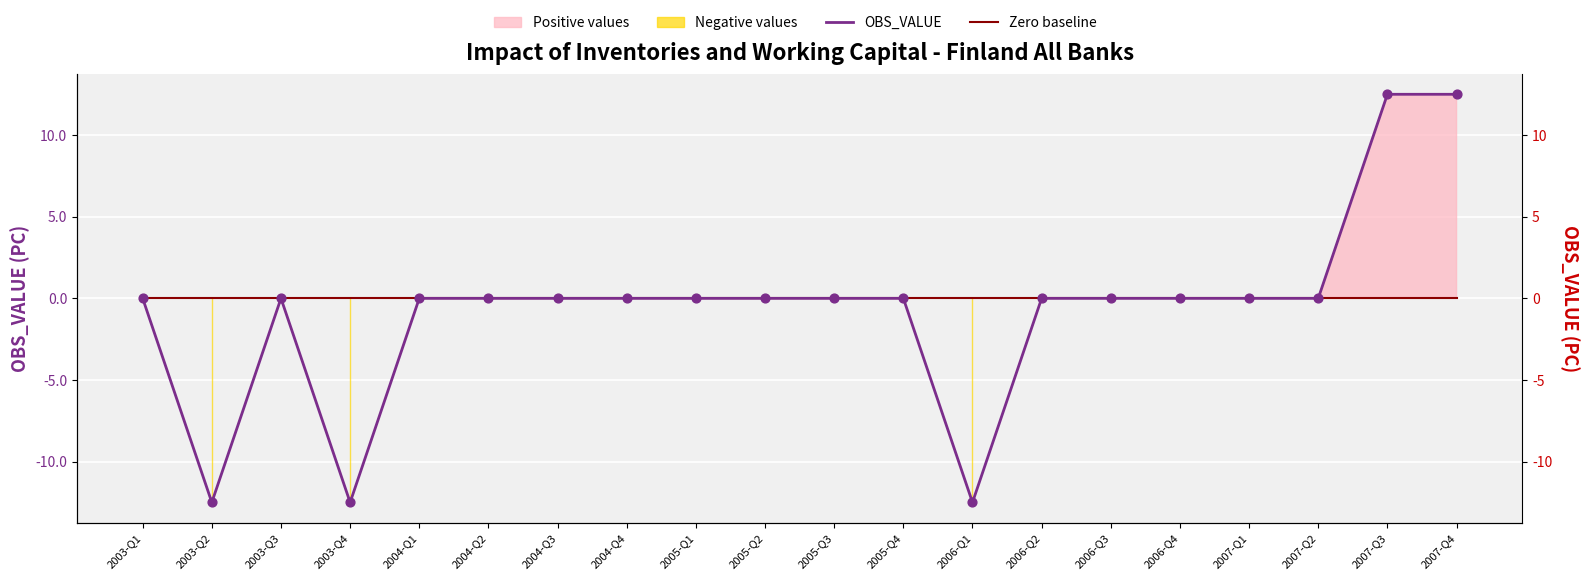

Which series has the largest total across all categories?

Zero baseline